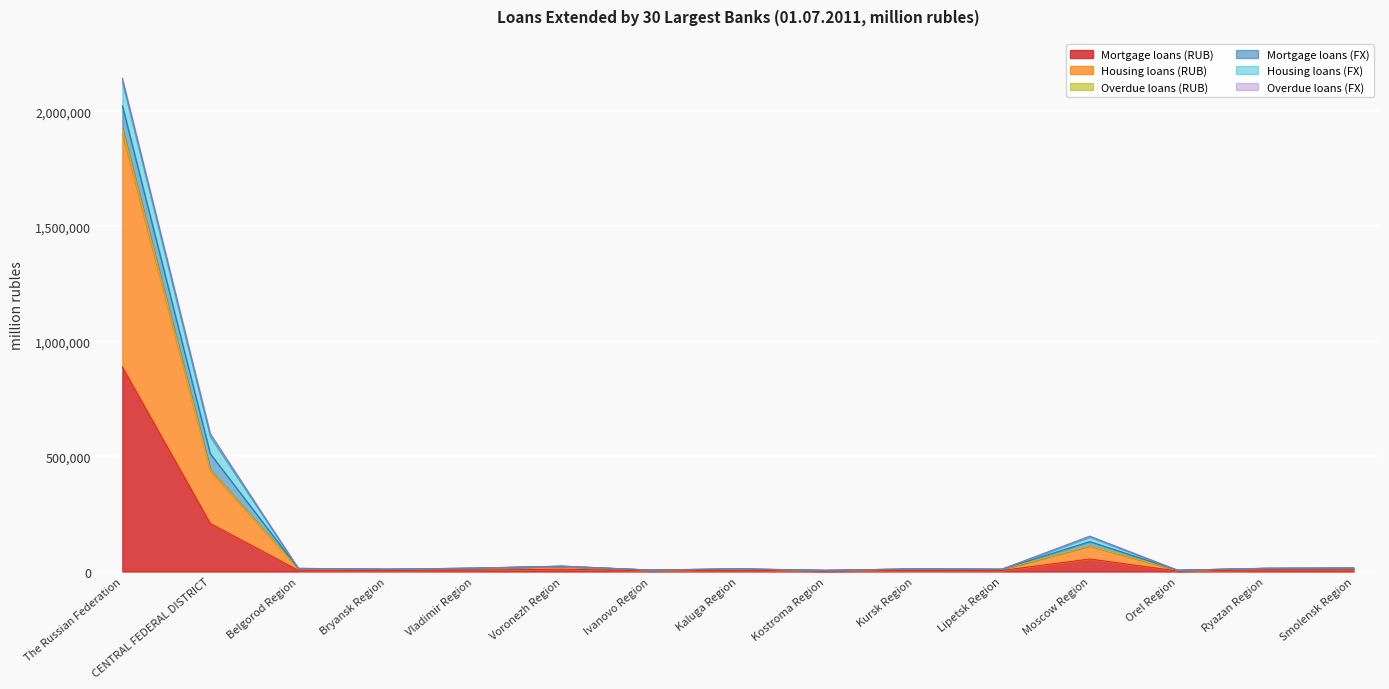

Which label corresponds to the smallest value in the chart?

Orel Region